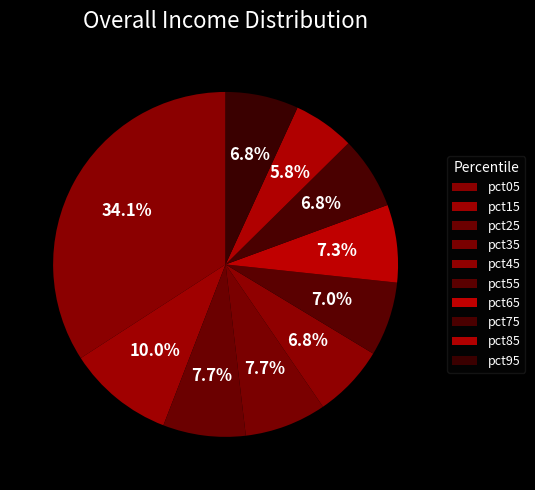

How many segments does this pie chart have?

10